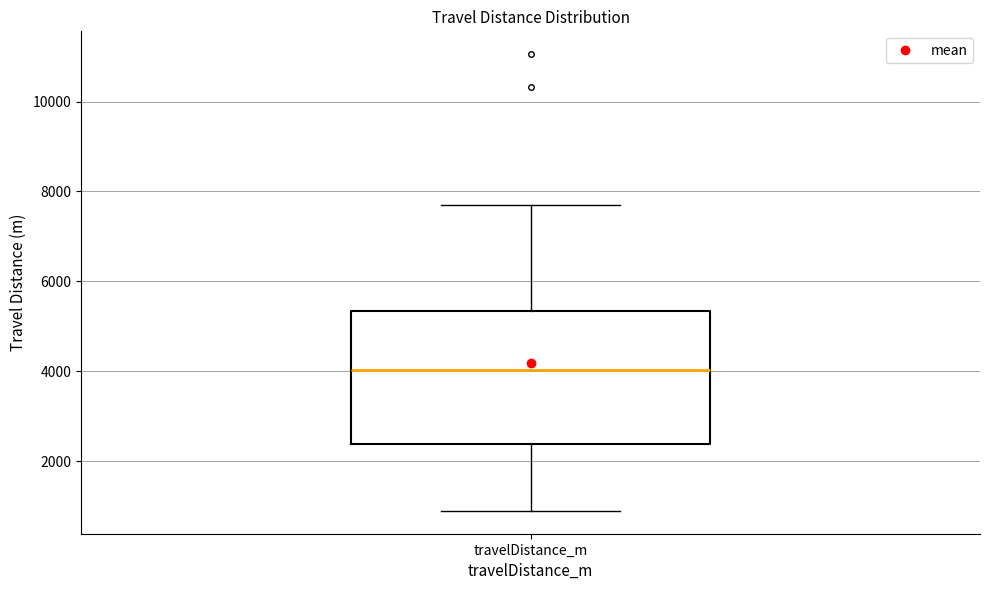

Where does the upper whisker of the box for travelDistance_m end on the y-axis? The values are not printed on the chart, so give them approximately, as read against the axis.

7600